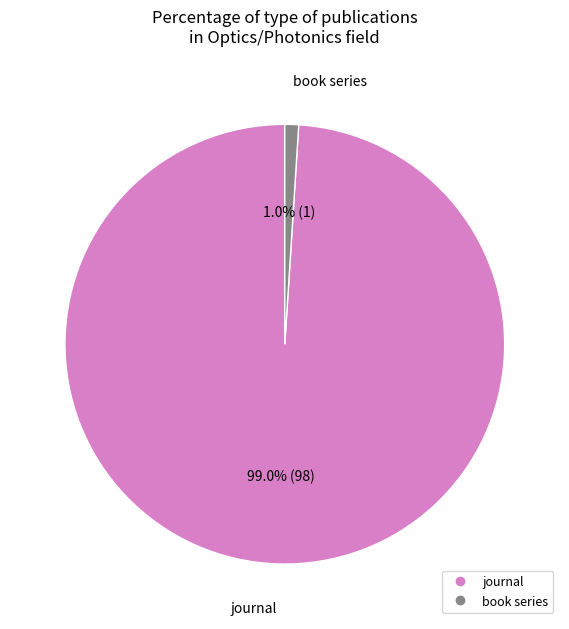

Which category has the biggest portion of the pie?

journal